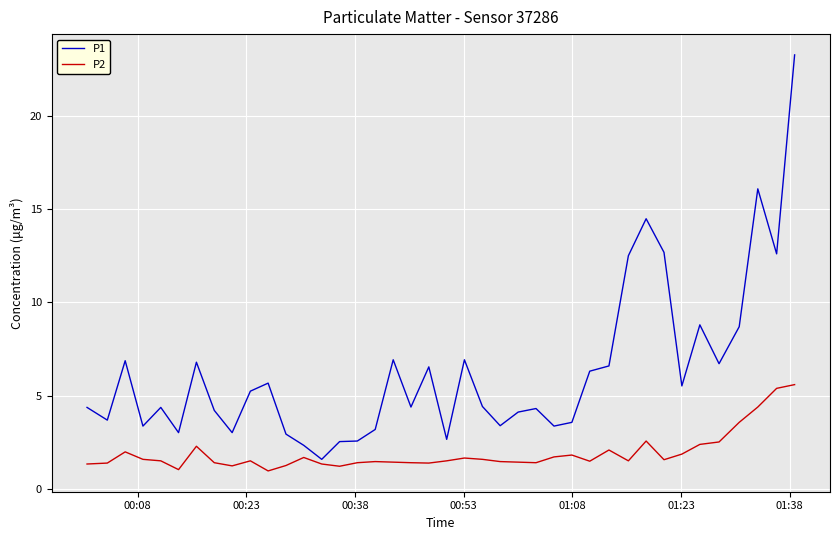

Which series has the largest total across all categories?

P1